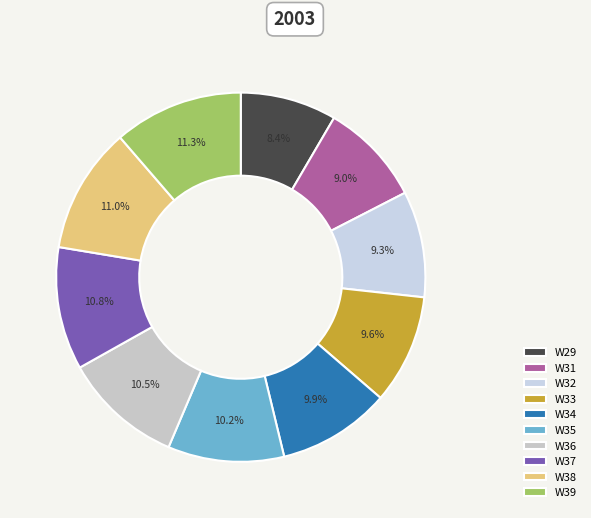

To the nearest percent, what portion does W35 represent?

10%